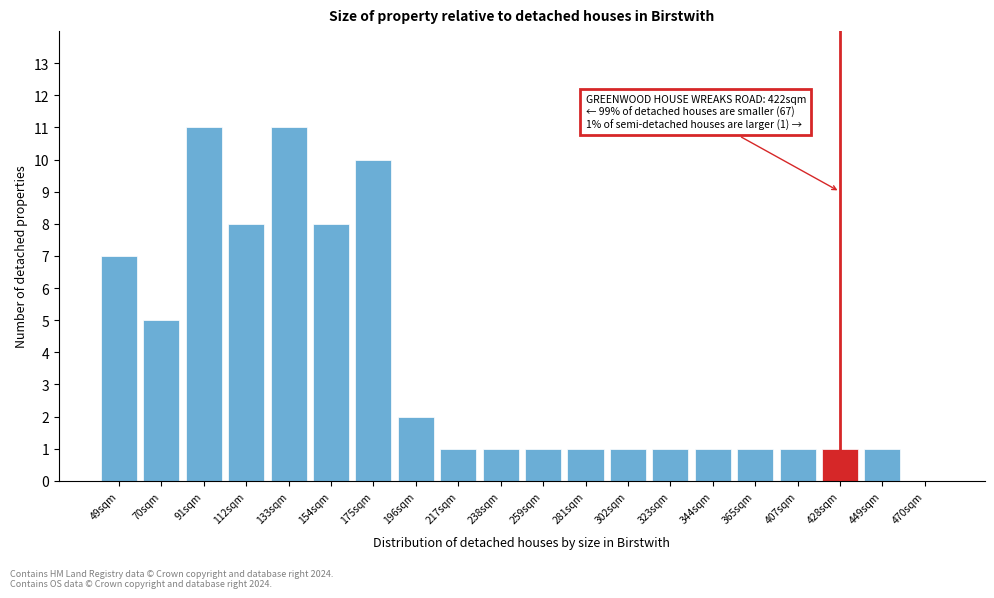

Reading right to left, transcribe all the data shown in this chart.

470sqm=0	449sqm=1	428sqm=1	407sqm=1	365sqm=1	344sqm=1	323sqm=1	302sqm=1	281sqm=1	259sqm=1	238sqm=1	217sqm=1	196sqm=2	175sqm=10	154sqm=8	133sqm=11	112sqm=8	91sqm=11	70sqm=5	49sqm=7